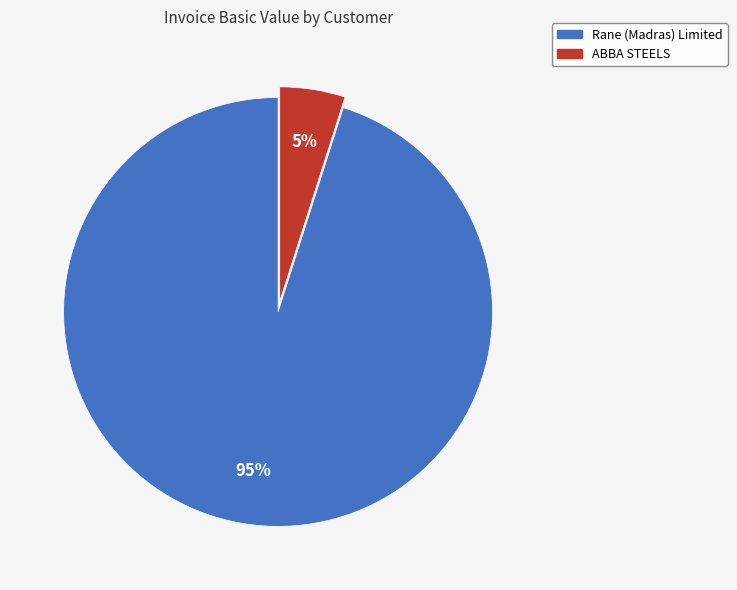

What percentage is the ABBA STEELS slice, to the nearest percent?

5%